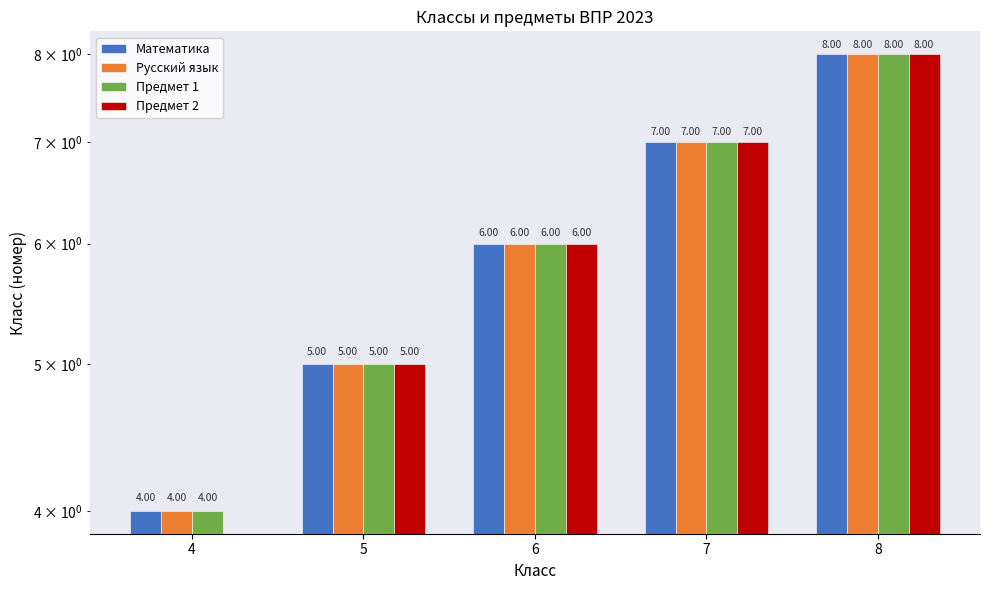

What is the difference between the maximum and minimum values in the Предмет 1 series?

4